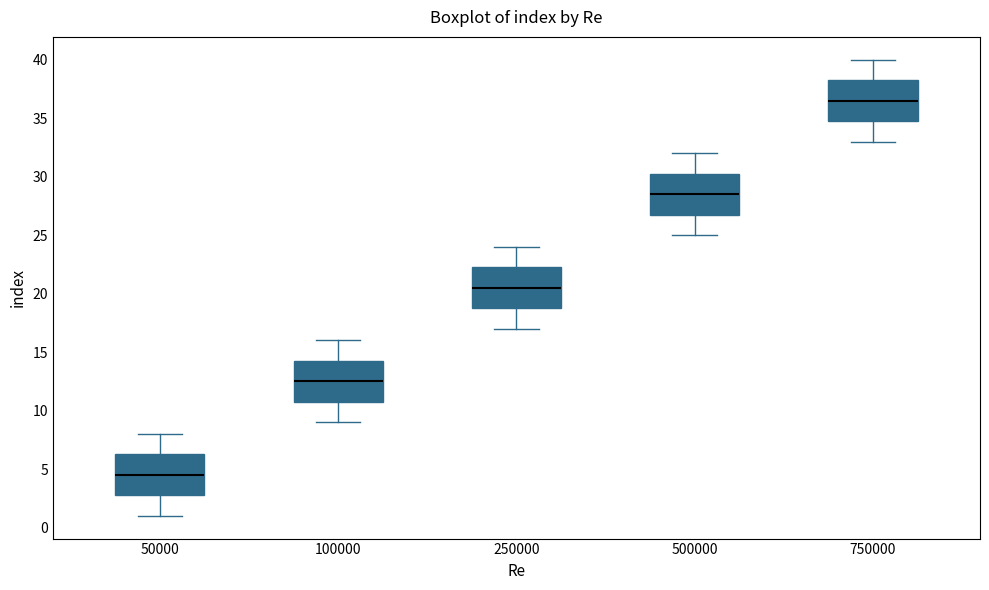

Reading left to right, transcribe this box plot: for each box, give where its median line is, the range the box spans, and where its two whiskers end, as read against the y-axis. The values are not printed on the chart, so give them approximately, as read against the axis.

50000: median 4.5, box 3.0 to 6.5, whiskers 1.0 to 8.0
100000: median 12.5, box 11.0 to 14.5, whiskers 9.0 to 16.0
250000: median 20.5, box 19.0 to 22.5, whiskers 17.0 to 24.0
500000: median 28.5, box 27.0 to 30.5, whiskers 25.0 to 32.0
750000: median 36.5, box 35.0 to 38.5, whiskers 33.0 to 40.0